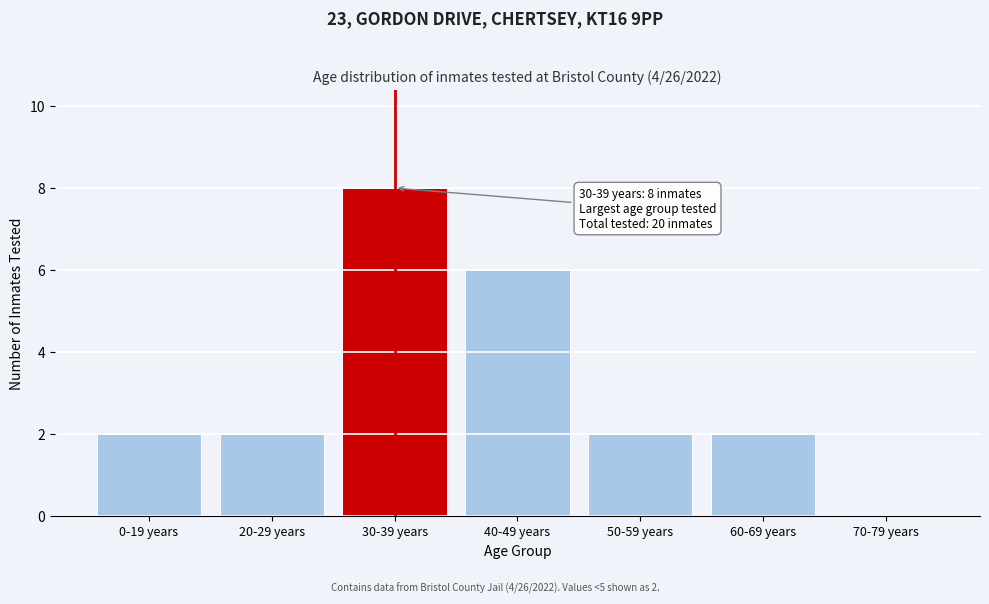

Reading right to left, transcribe all the data shown in this chart.

70-79 years=0	60-69 years=2	50-59 years=2	40-49 years=6	30-39 years=8	20-29 years=2	0-19 years=2